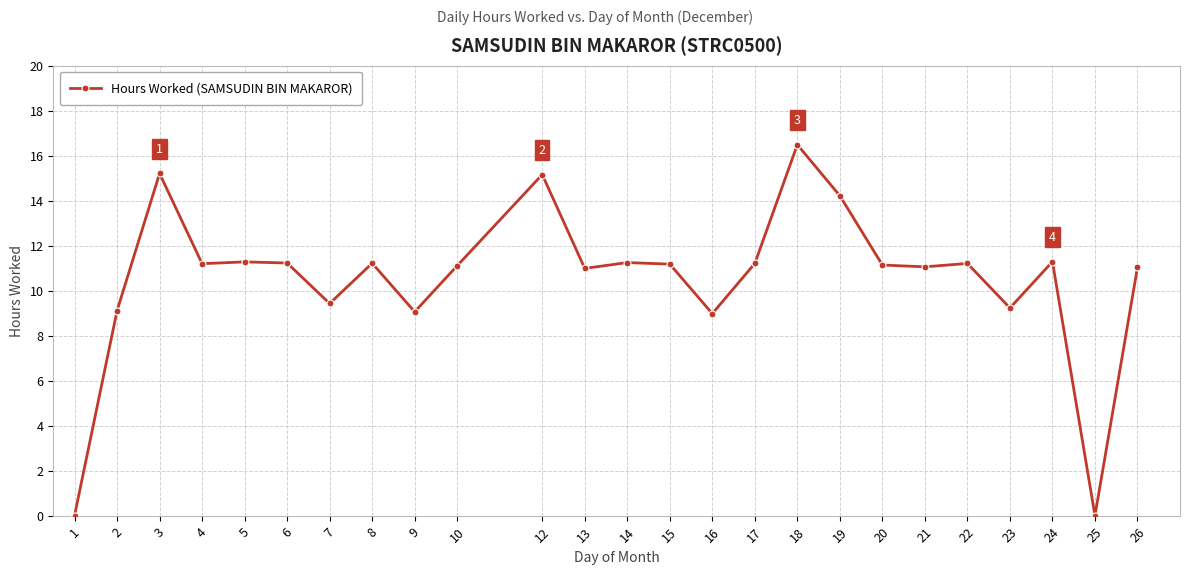

At which label does the data first exceed 11?

3